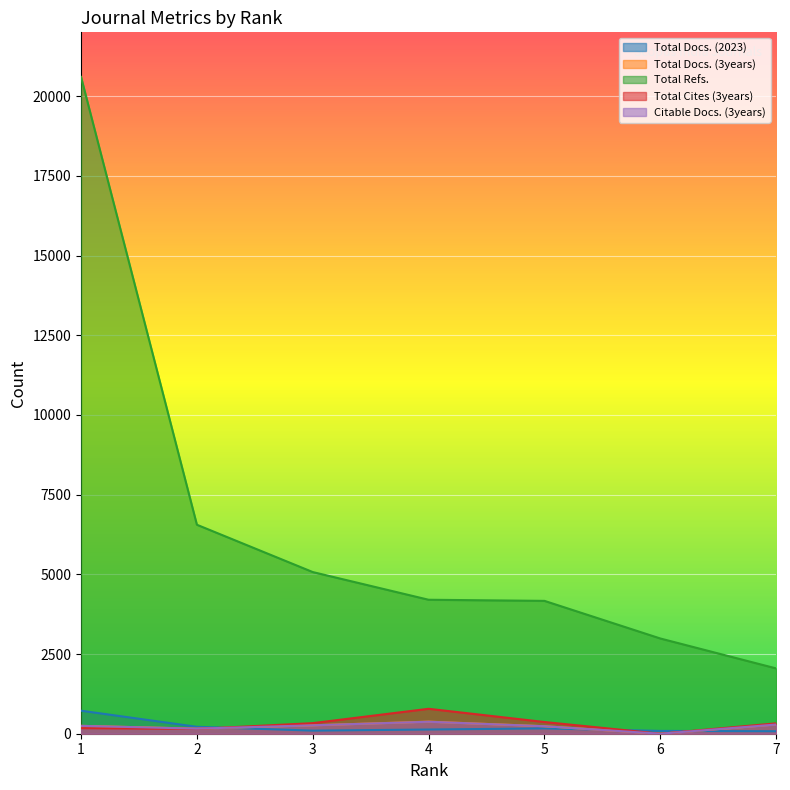

What are all the series names shown in the legend?

Total Docs. (2023), Total Docs. (3years), Total Refs., Total Cites (3years), Citable Docs. (3years)